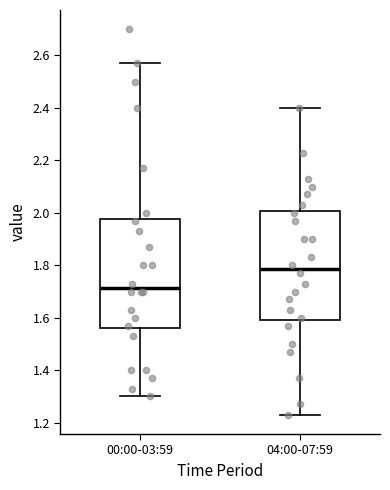

Reading left to right, read every box against the y-axis: the position of its median line, the range the box covers, and the ends of its whiskers. The values are not printed on the chart, so give them approximately, as read against the axis.

00:00-03:59: median 1.72, box 1.56 to 1.98, whiskers 1.30 to 2.58
04:00-07:59: median 1.78, box 1.60 to 2.00, whiskers 1.24 to 2.40